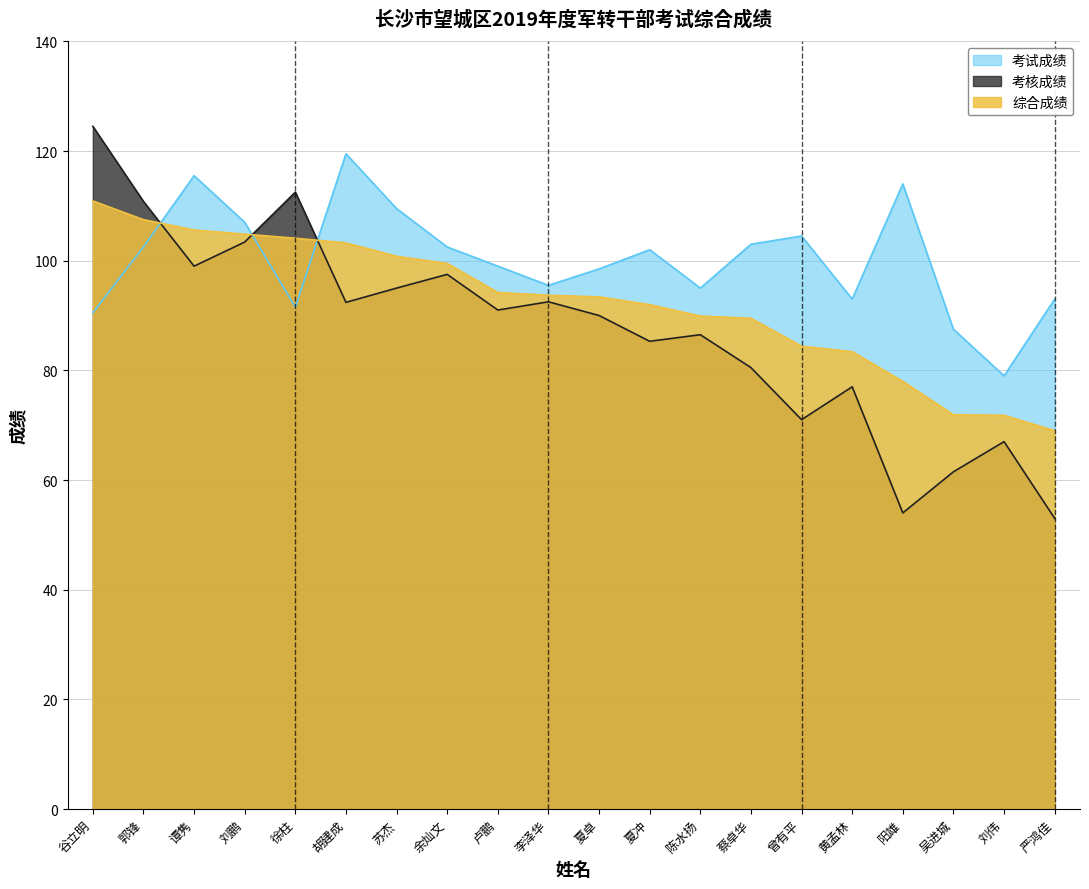

Reading right to left, list all the values displayed in this chart.

考试成绩: 93.0	79.0	87.5	114.0	93.0	104.5	103.0	95.0	102.0	98.5	95.5	99.0	102.5	109.5	119.5	91.5	107.0	115.5	102.5	90.5
考核成绩: 53.0	67.0	61.5	54.0	77.0	71.0	80.5	86.5	85.3	90.0	92.5	91.0	97.5	95.0	92.4	112.5	103.4	99.0	110.8	124.5
综合成绩: 69.0	71.8	71.9	78.0	83.4	84.4	89.5	89.9	92.0	93.4	93.7	94.2	99.5	100.8	103.2	104.1	104.8	105.6	107.5	110.9